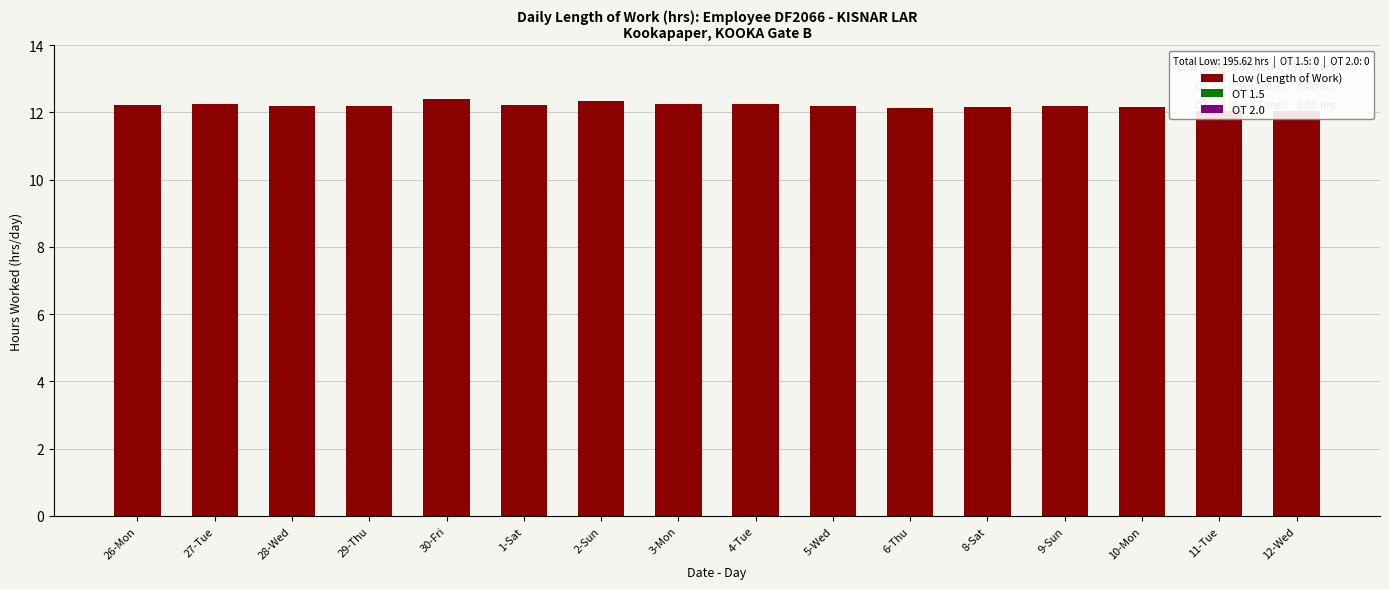

What is the sum of the values at 4-Tue and 28-Wed?

24.5